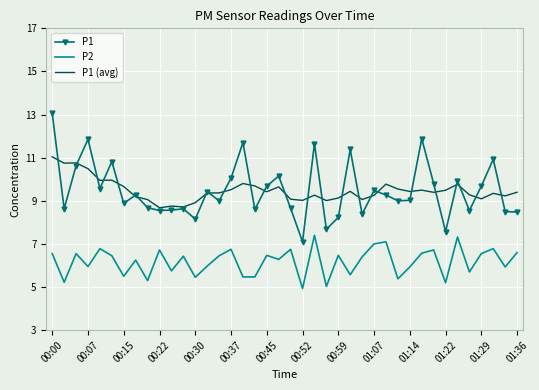

Which series has the largest range (max minus min)?

P1